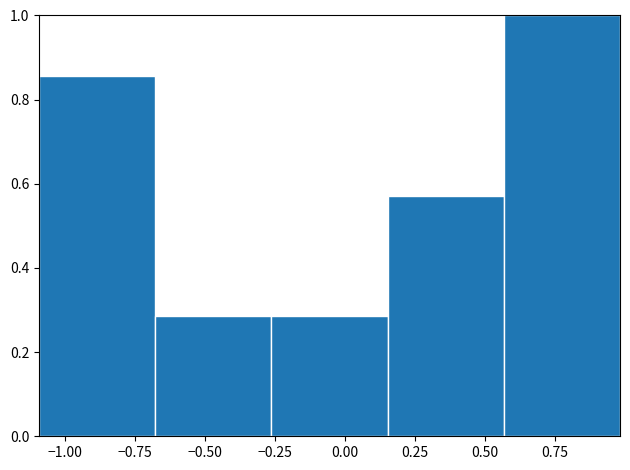

Which range on the x-axis has the tallest bar?

0.55 to 1.00